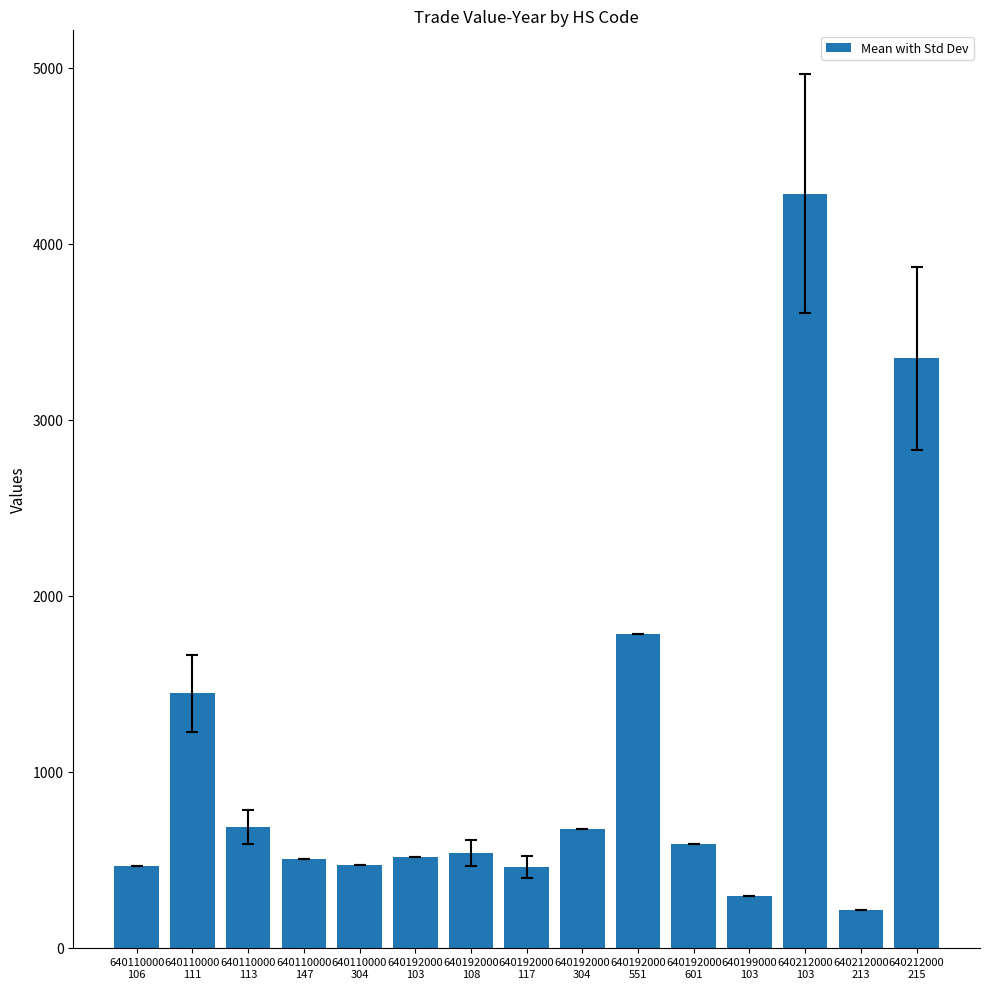

What is the label of the 9th bar from the right?

640192000
108